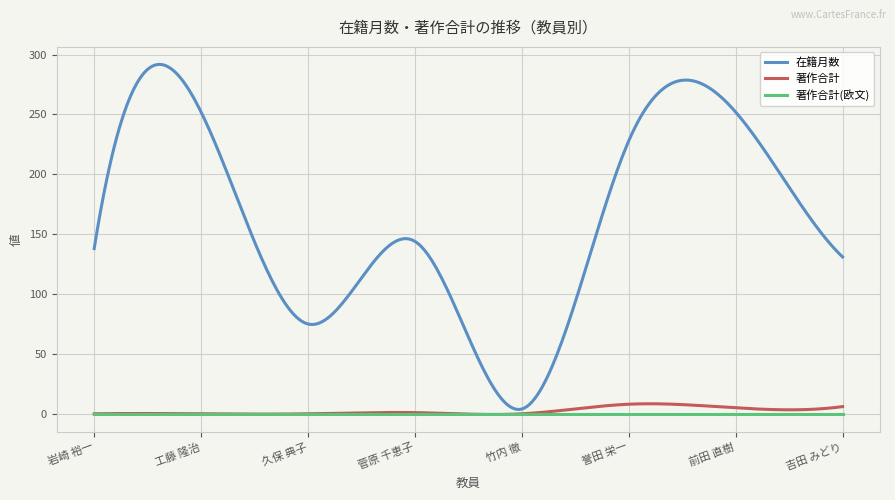

What is the sum of all 在籍月数 values?

48964.5